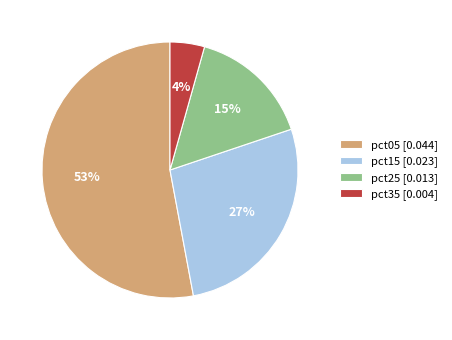

Count the number of slices in the pie.

4